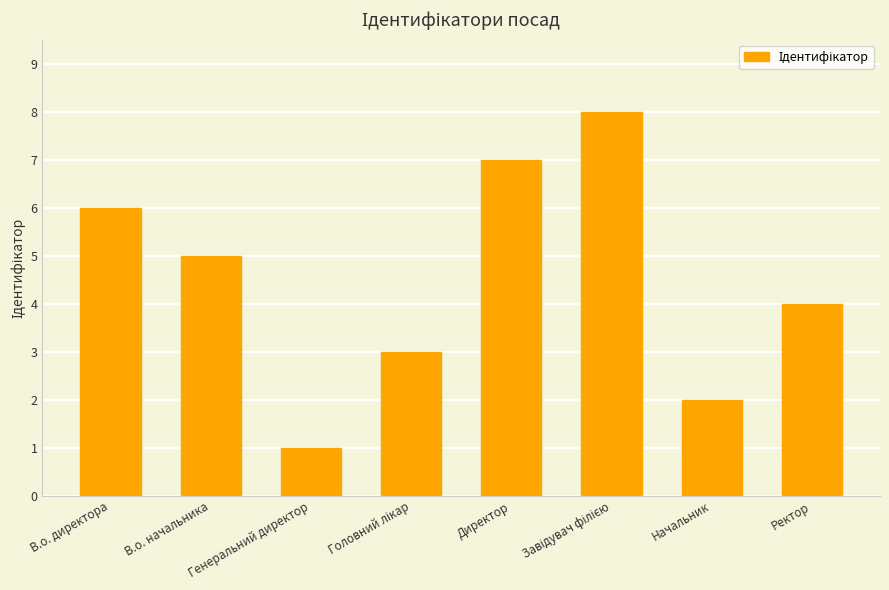

What is the greatest value displayed?

8